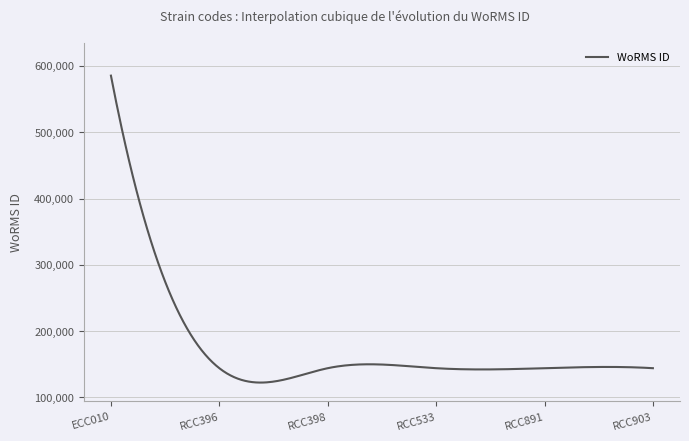

What is the smallest value displayed?

122250.2